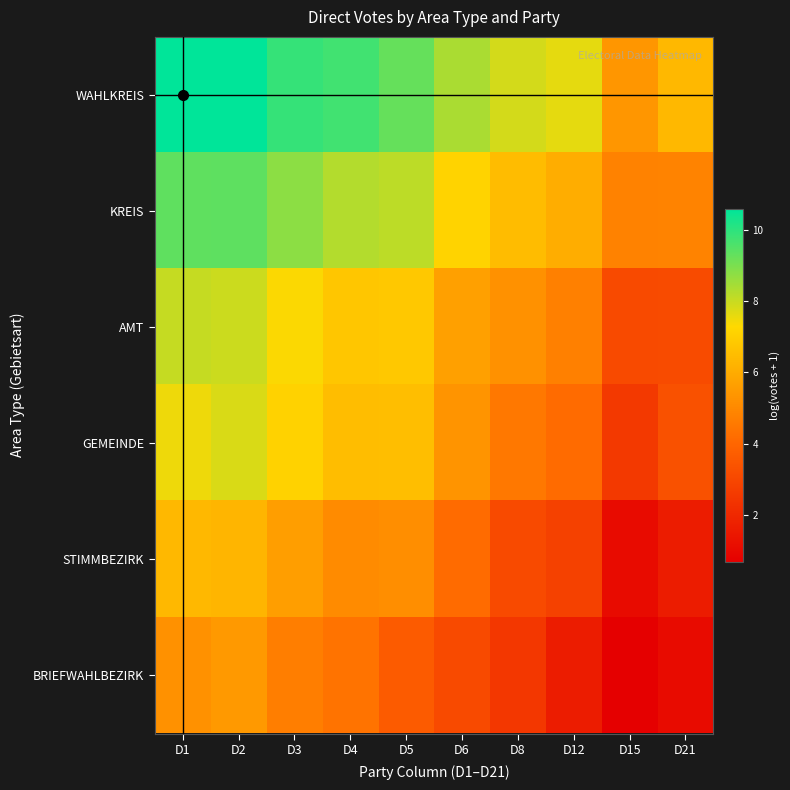

Rank the series at D8 from lowest to highest value.

BRIEFWAHLBEZIRK, STIMMBEZIRK, GEMEINDE, AMT, KREIS, WAHLKREIS